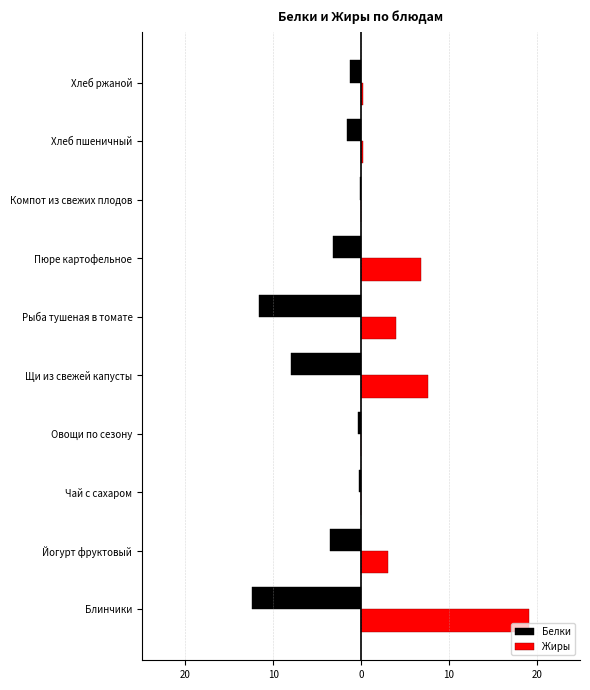

What are all the series names shown in the legend?

Белки, Жиры